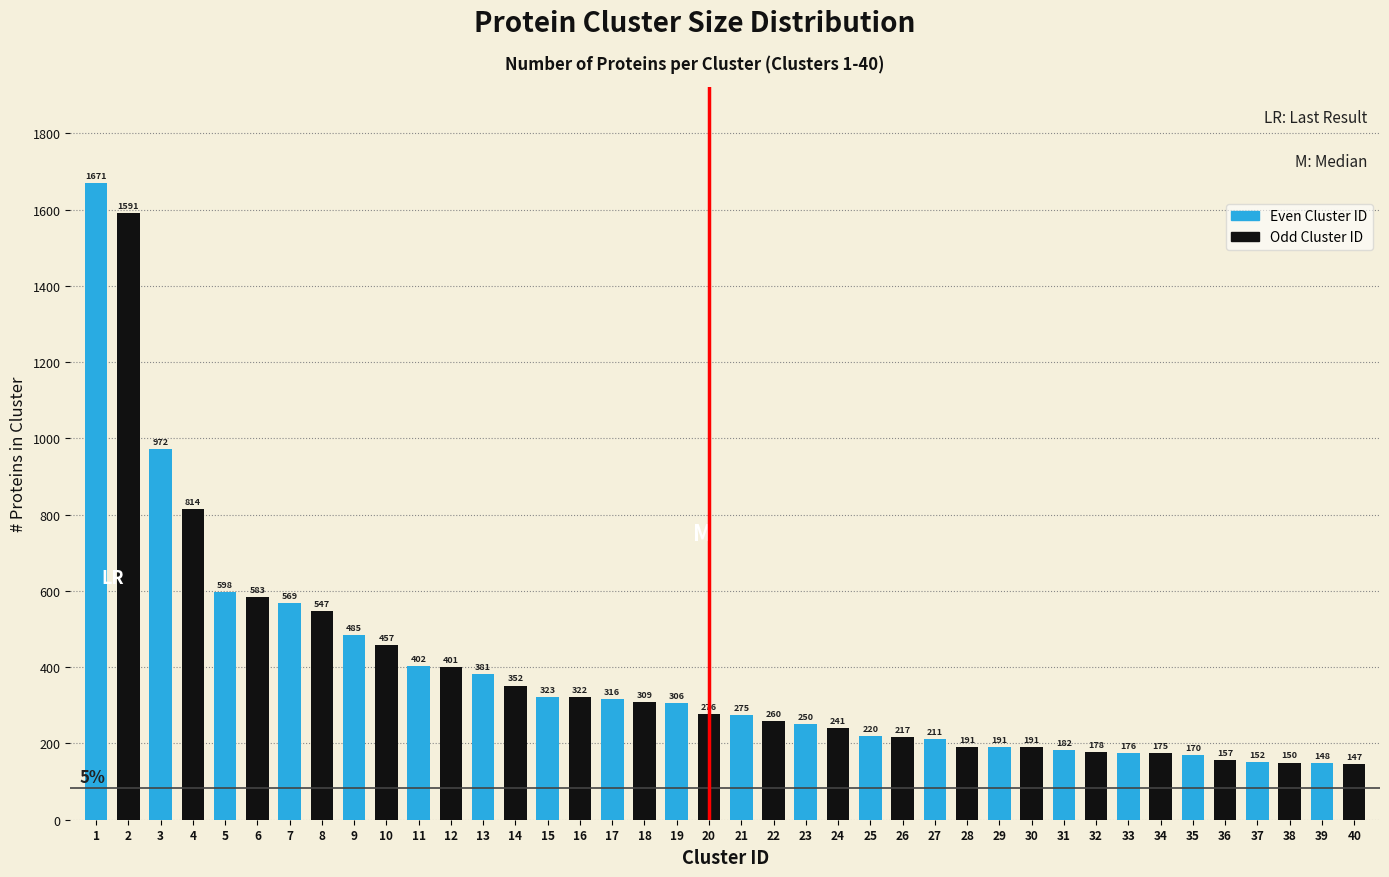

Reading right to left, extract all data points from this chart.

40=147	39=148	38=150	37=152	36=157	35=170	34=175	33=176	32=178	31=182	30=191	29=191	28=191	27=211	26=217	25=220	24=241	23=250	22=260	21=275	20=276	19=306	18=309	17=316	16=322	15=323	14=352	13=381	12=401	11=402	10=457	9=485	8=547	7=569	6=583	5=598	4=814	3=972	2=1591	1=1671